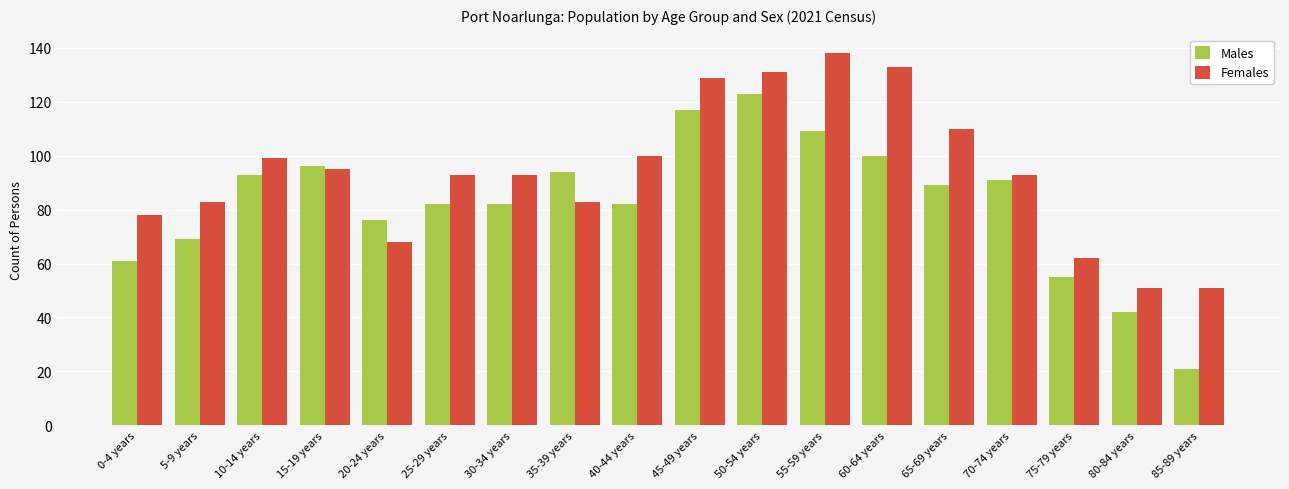

Reading left to right, extract all data points from this chart.

Males: 0-4 years=61	5-9 years=69	10-14 years=93	15-19 years=96	20-24 years=76	25-29 years=82	30-34 years=82	35-39 years=94	40-44 years=82	45-49 years=117	50-54 years=123	55-59 years=109	60-64 years=100	65-69 years=89	70-74 years=91	75-79 years=55	80-84 years=42	85-89 years=21
Females: 0-4 years=78	5-9 years=83	10-14 years=99	15-19 years=95	20-24 years=68	25-29 years=93	30-34 years=93	35-39 years=83	40-44 years=100	45-49 years=129	50-54 years=131	55-59 years=138	60-64 years=133	65-69 years=110	70-74 years=93	75-79 years=62	80-84 years=51	85-89 years=51